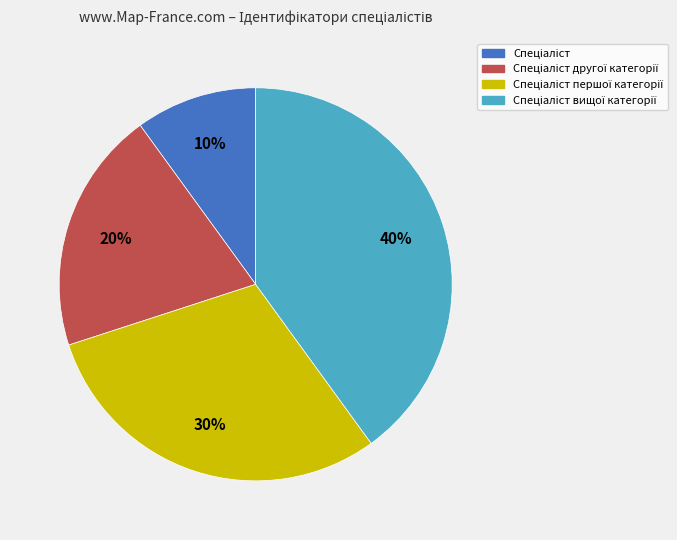

To the nearest percent, what is the average slice percentage?

25%